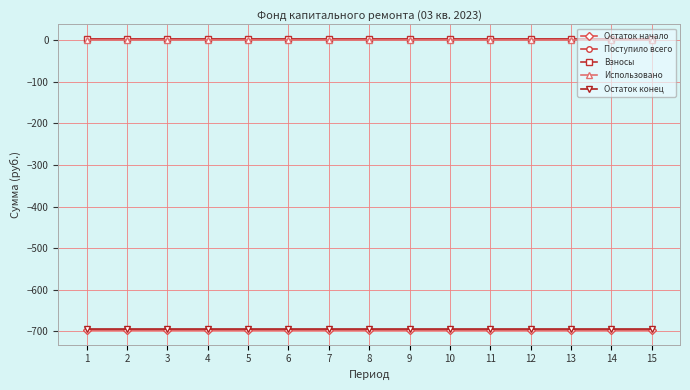

What is the sum of the Остаток начало values at 10 and 13?

-1394.5